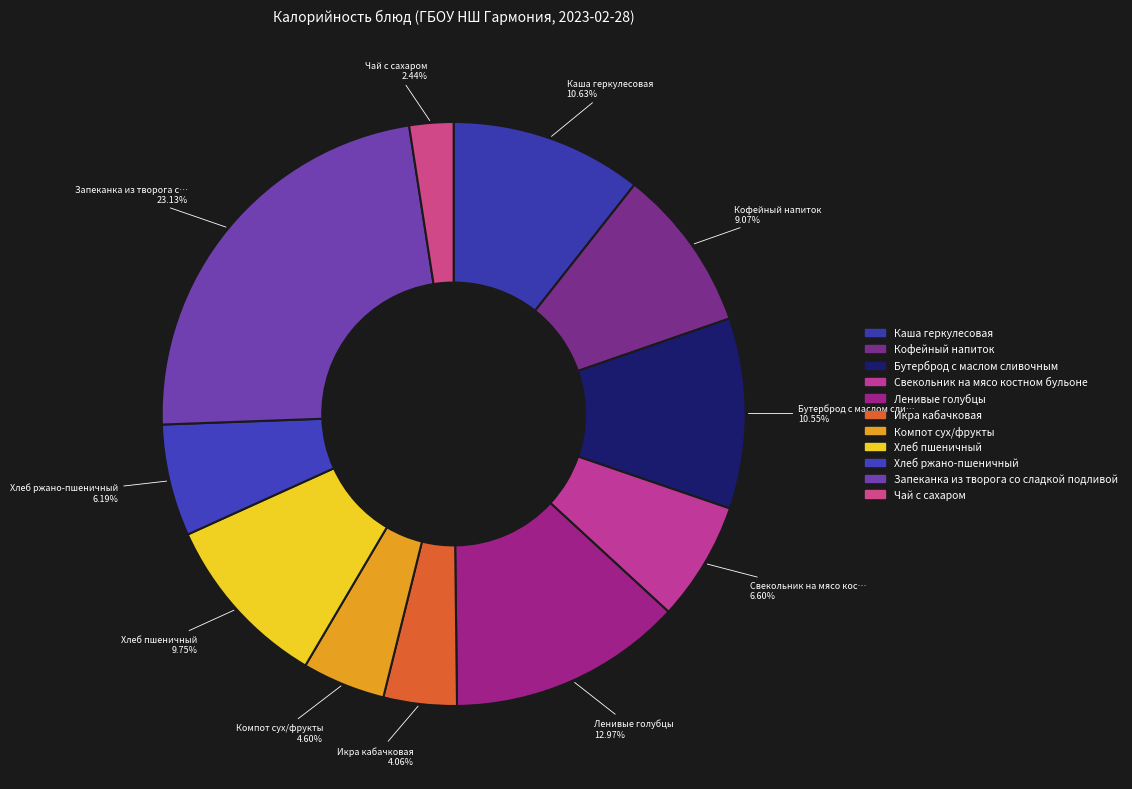

Rank the categories by value from lowest to highest.

Чай с сахаром, Икра кабачковая, Компот сух/фрукты, Хлеб ржано-пшеничный, Свекольник на мясо костном бульоне, Кофейный напиток, Хлеб пшеничный, Бутерброд с маслом сливочным, Каша геркулесовая, Ленивые голубцы, Запеканка из творога со сладкой подливой